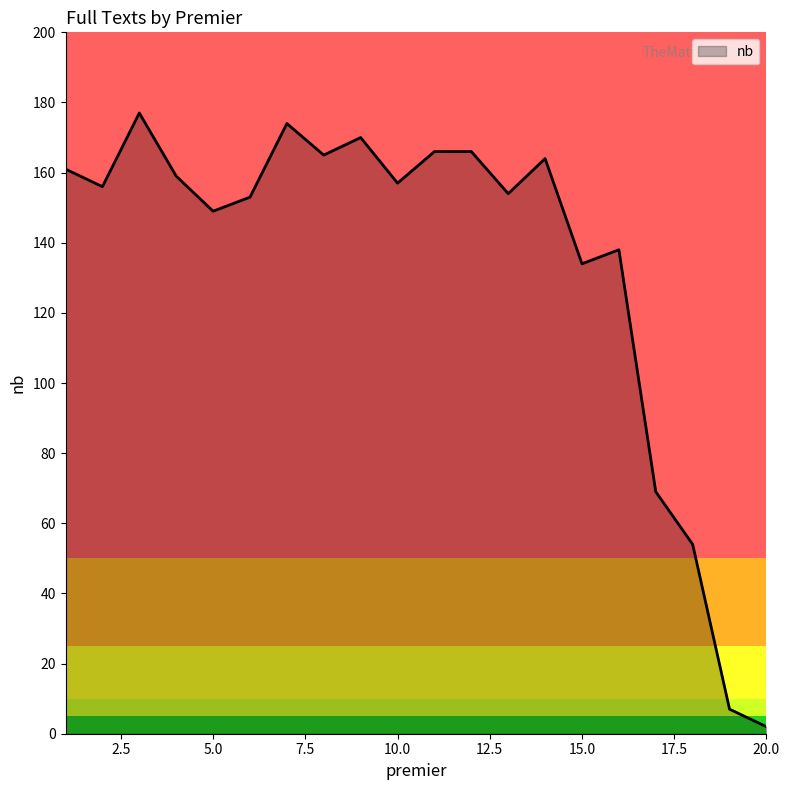

What is the maximum value shown in the chart?

177